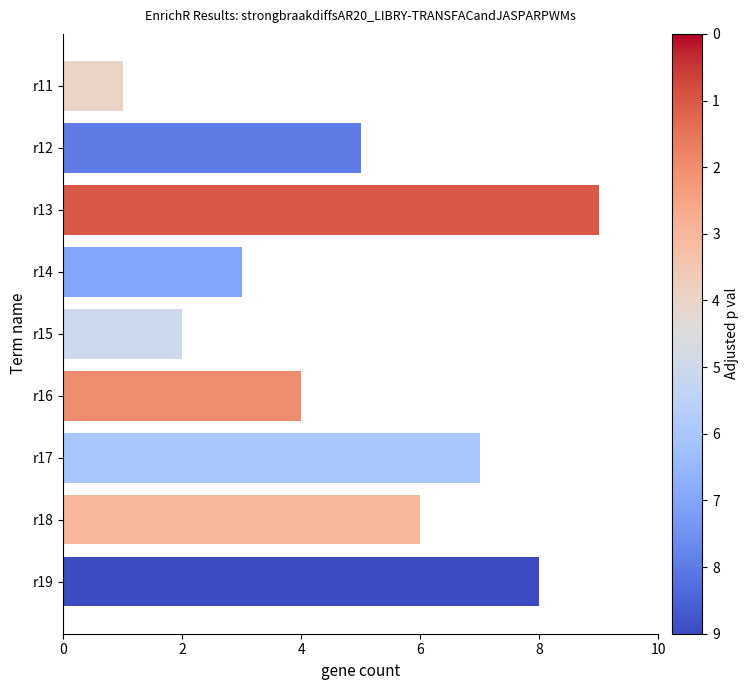

Reading top to bottom, extract all data points from this chart.

r11=1	r12=5	r13=9	r14=3	r15=2	r16=4	r17=7	r18=6	r19=8